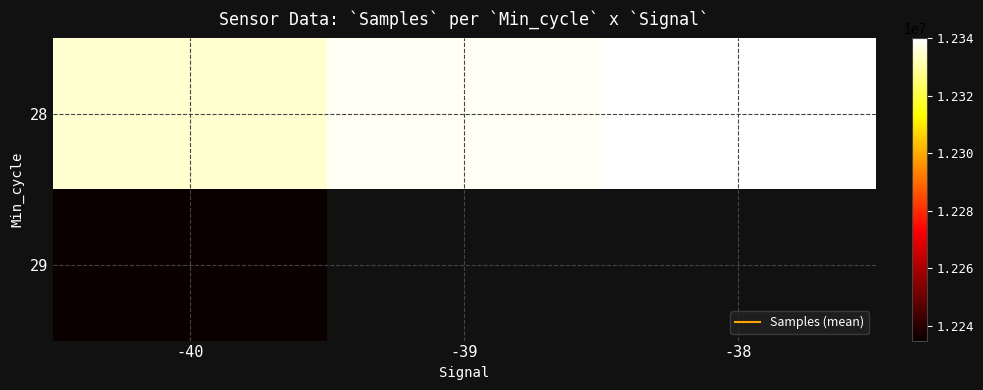

Is it true that 28 equals 6924006.3 at -40?

False